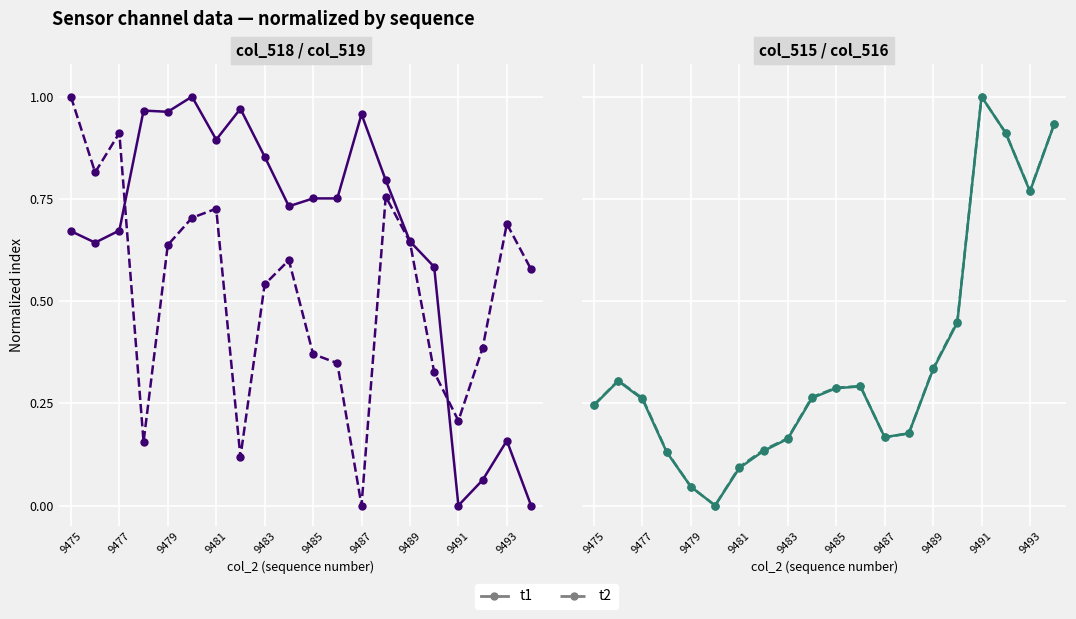

True or false: t1 and t2 cross at least once.

True